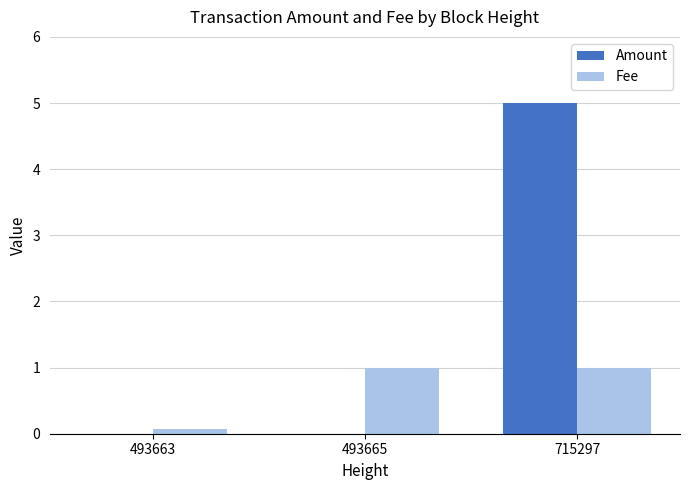

Is the value of Fee at 493663 greater than the value of Amount at 493663?

Yes